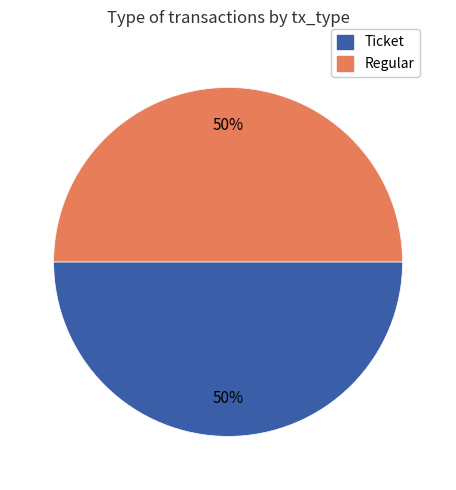

To the nearest percent, what is the average slice percentage?

50%